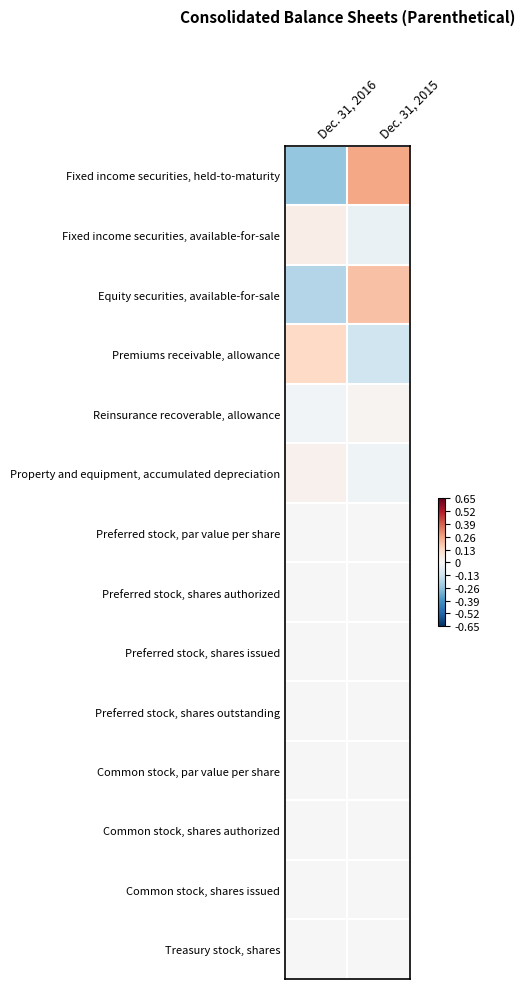

Reading right to left, what are all the values shown in this chart?

Fixed income securities, held-to-maturity: Dec. 31, 2015=0.2	Dec. 31, 2016=-0.2
Fixed income securities, available-for-sale: Dec. 31, 2015=-0.0	Dec. 31, 2016=0.0
Equity securities, available-for-sale: Dec. 31, 2015=0.2	Dec. 31, 2016=-0.2
Premiums receivable, allowance: Dec. 31, 2015=-0.1	Dec. 31, 2016=0.1
Reinsurance recoverable, allowance: Dec. 31, 2015=0.0	Dec. 31, 2016=-0.0
Property and equipment, accumulated depreciation: Dec. 31, 2015=-0.0	Dec. 31, 2016=0.0
Preferred stock, par value per share: Dec. 31, 2015=0.0	Dec. 31, 2016=0.0
Preferred stock, shares authorized: Dec. 31, 2015=0.0	Dec. 31, 2016=0.0
Preferred stock, shares issued: Dec. 31, 2015=0.0	Dec. 31, 2016=0.0
Preferred stock, shares outstanding: Dec. 31, 2015=0.0	Dec. 31, 2016=0.0
Common stock, par value per share: Dec. 31, 2015=0.0	Dec. 31, 2016=0.0
Common stock, shares authorized: Dec. 31, 2015=0.0	Dec. 31, 2016=0.0
Common stock, shares issued: Dec. 31, 2015=-0.0	Dec. 31, 2016=0.0
Treasury stock, shares: Dec. 31, 2015=-0.0	Dec. 31, 2016=0.0